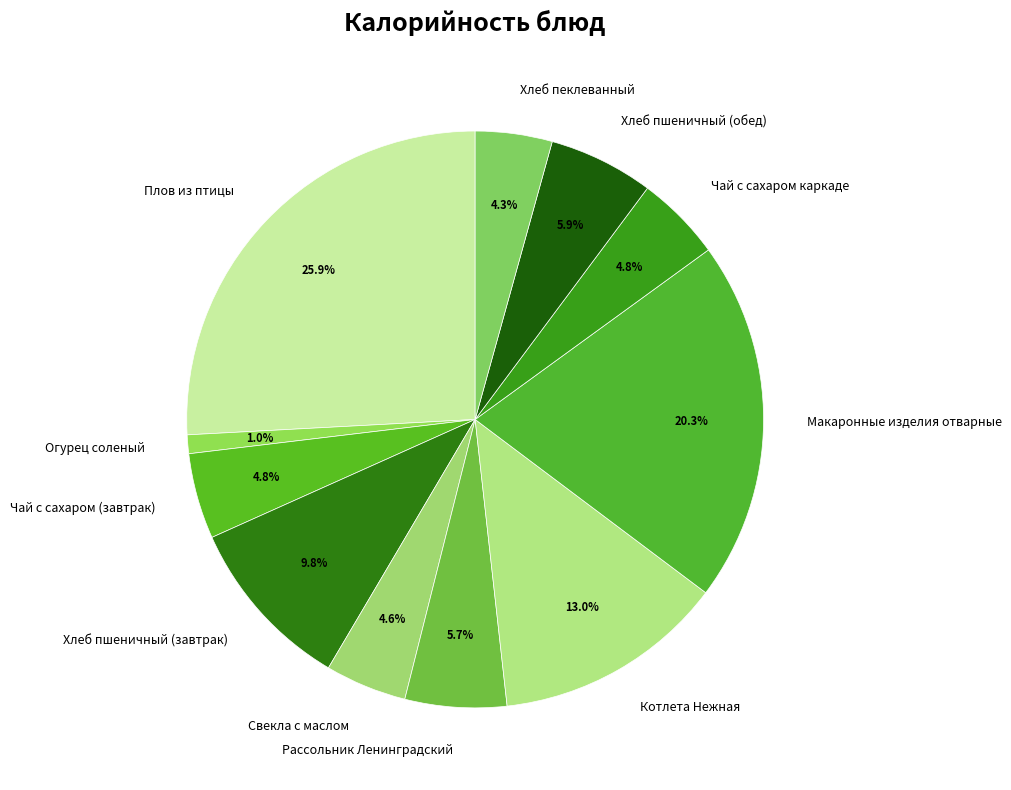

To the nearest percent, what is the difference between the largest and smallest slice percentages?

25%